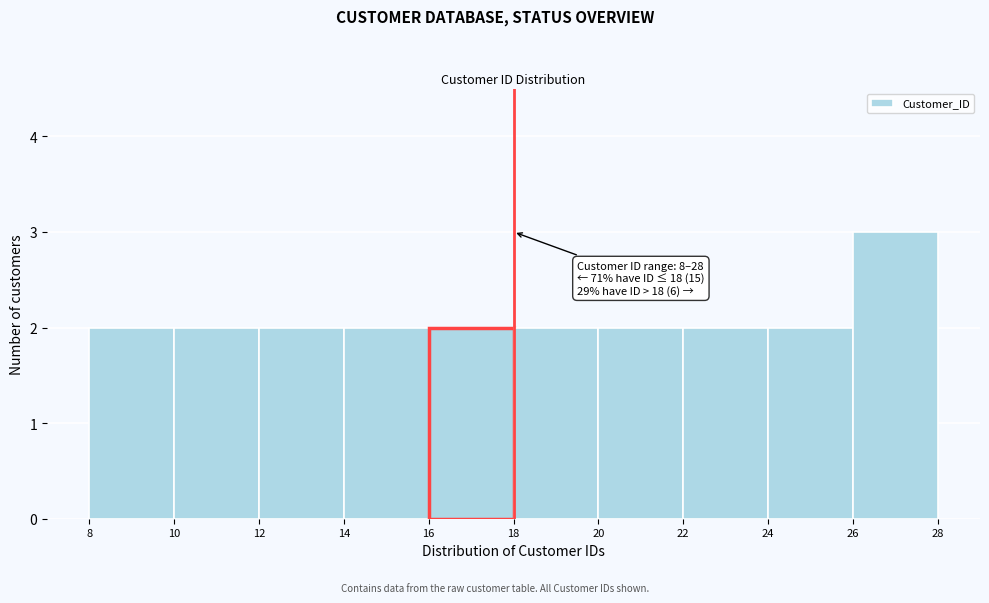

Over which range of the x-axis is the bar tallest?

26 to 28